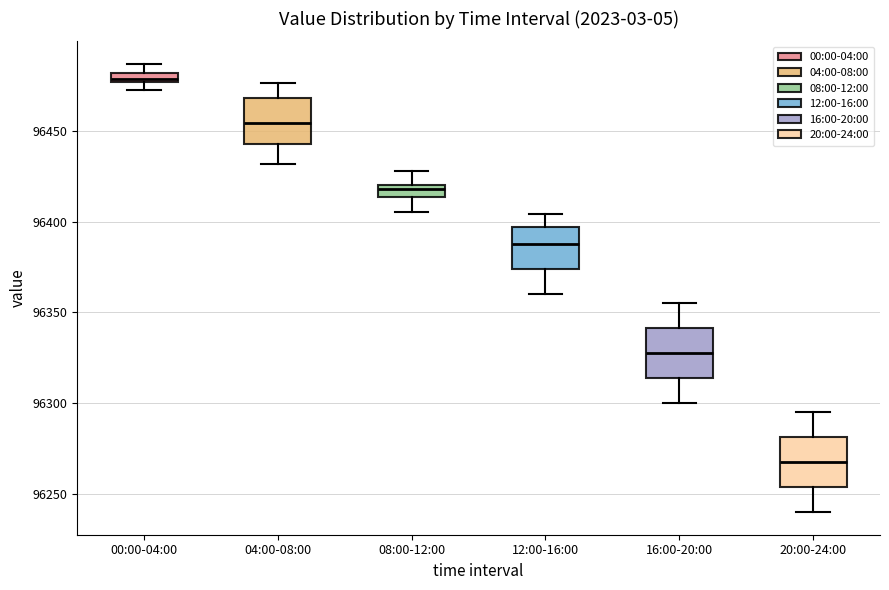

Which box's median line is the highest?

00:00-04:00